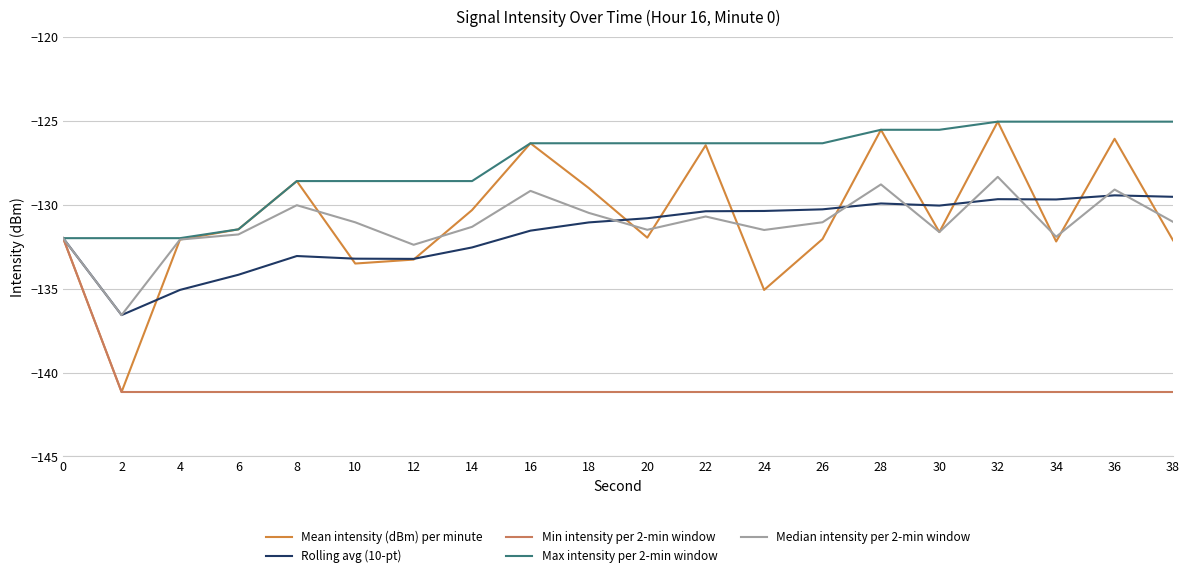

What are all the series names shown in the legend?

Mean intensity (dBm) per minute, Rolling avg (10-pt), Min intensity per 2-min window, Max intensity per 2-min window, Median intensity per 2-min window